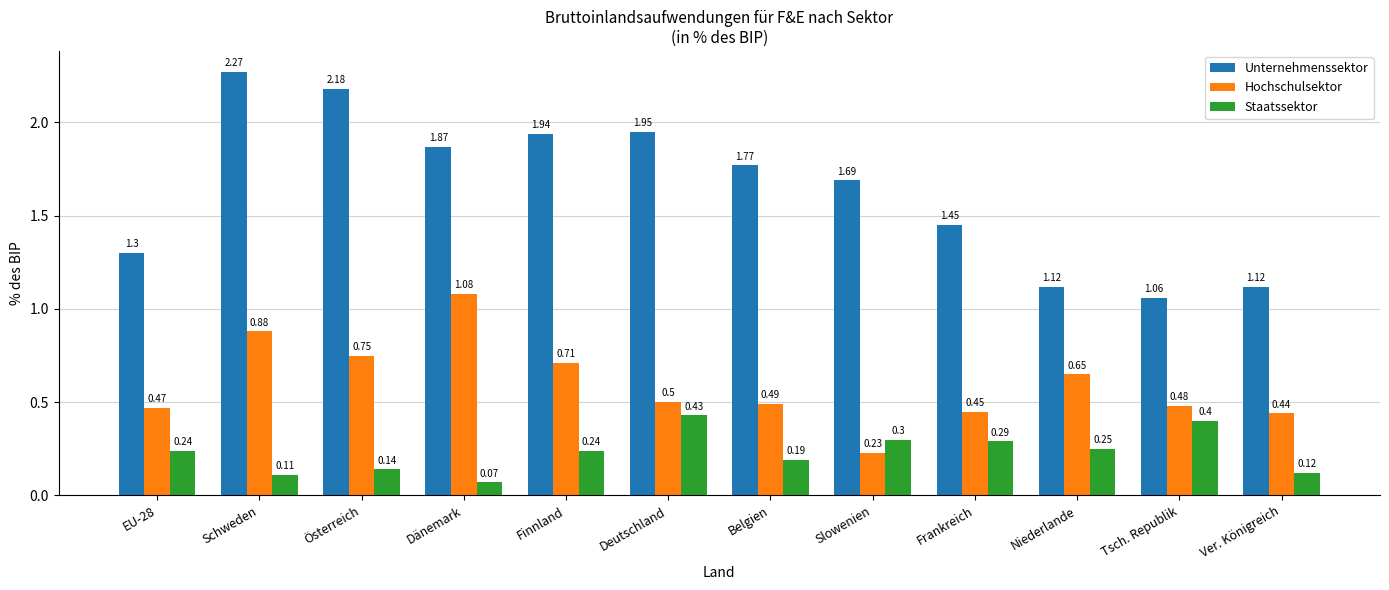

At which label does Unternehmenssektor reach its peak?

Schweden